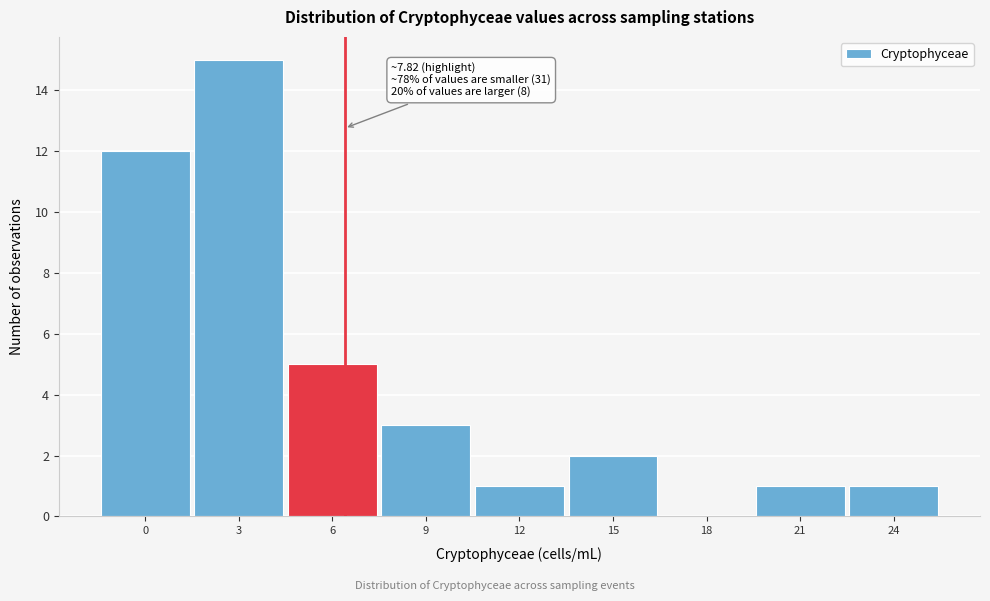

Reading left to right, extract all data points from this chart.

0=12	3=15	6=5	9=3	12=1	15=2	18=0	21=1	24=1